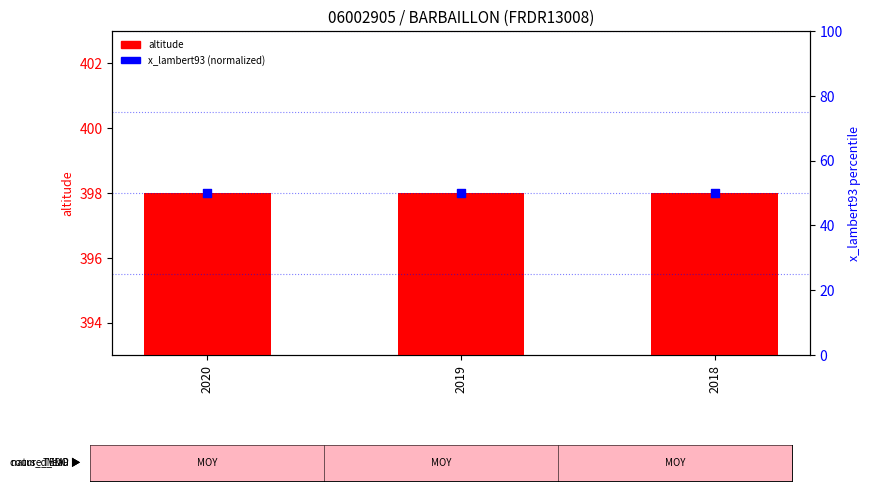

What is the total value across all series at 2018?

448